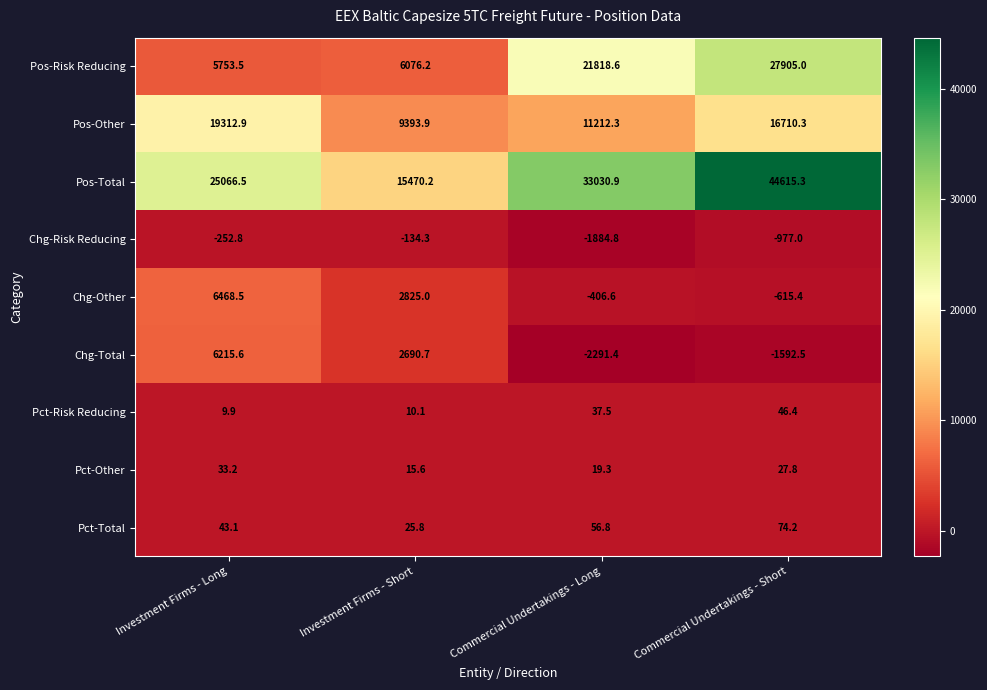

How many data points does each series have?

4